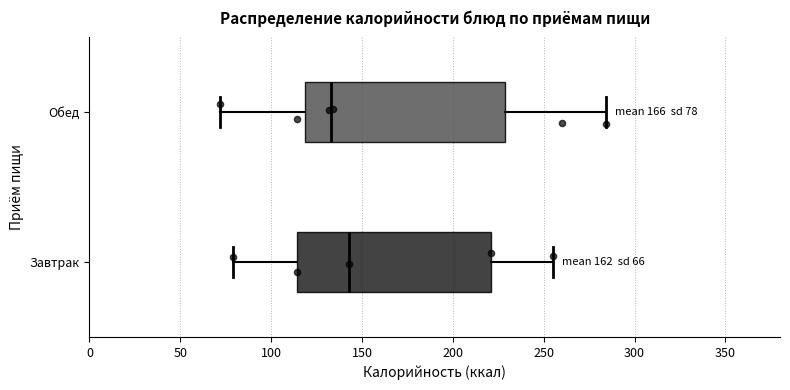

Which box's median line is the furthest to the right?

Завтрак